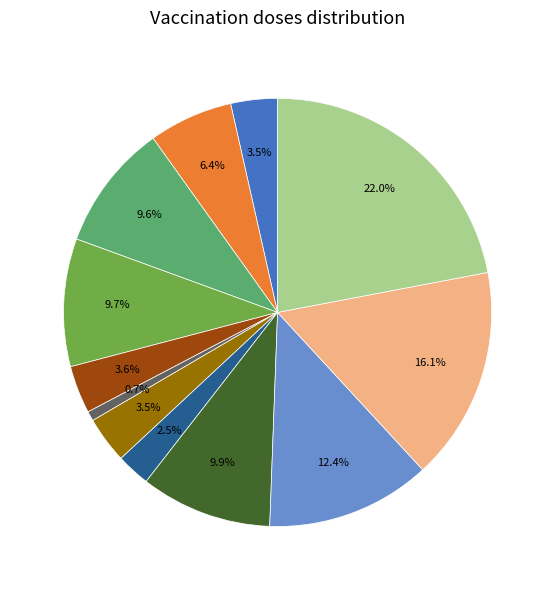

Is there any slice that represents more than half of the pie?

No